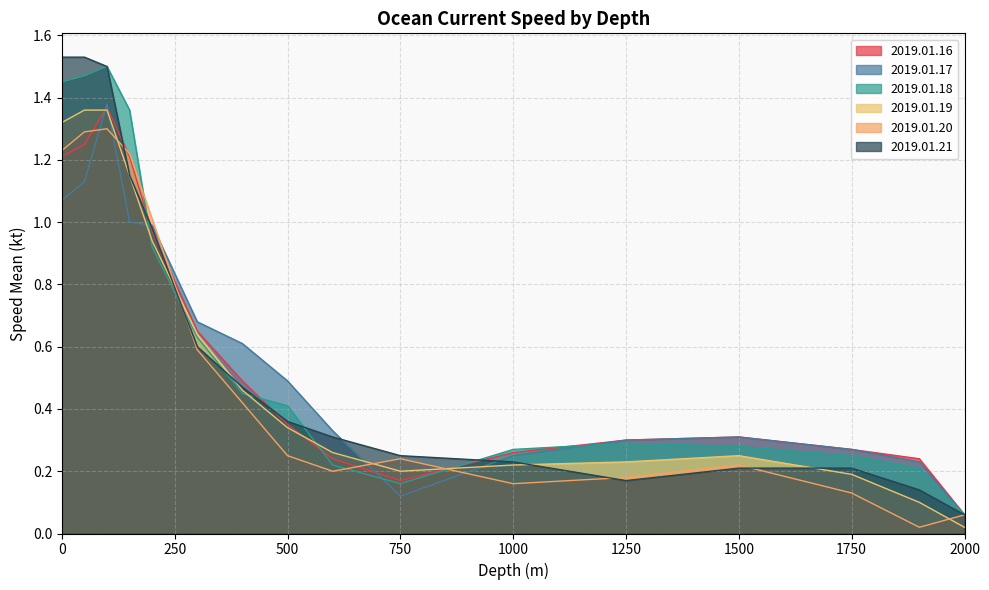

How many lines are shown in the chart?

6